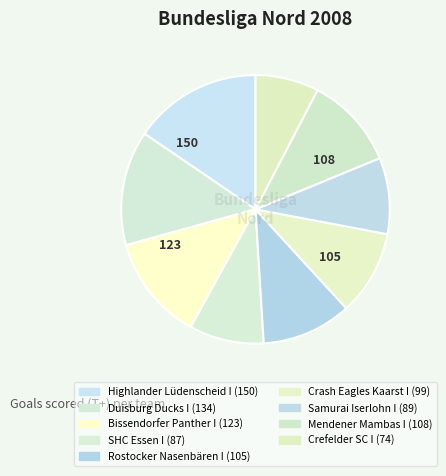

Is it true that Duisburg Ducks I is 2% of the pie?

False